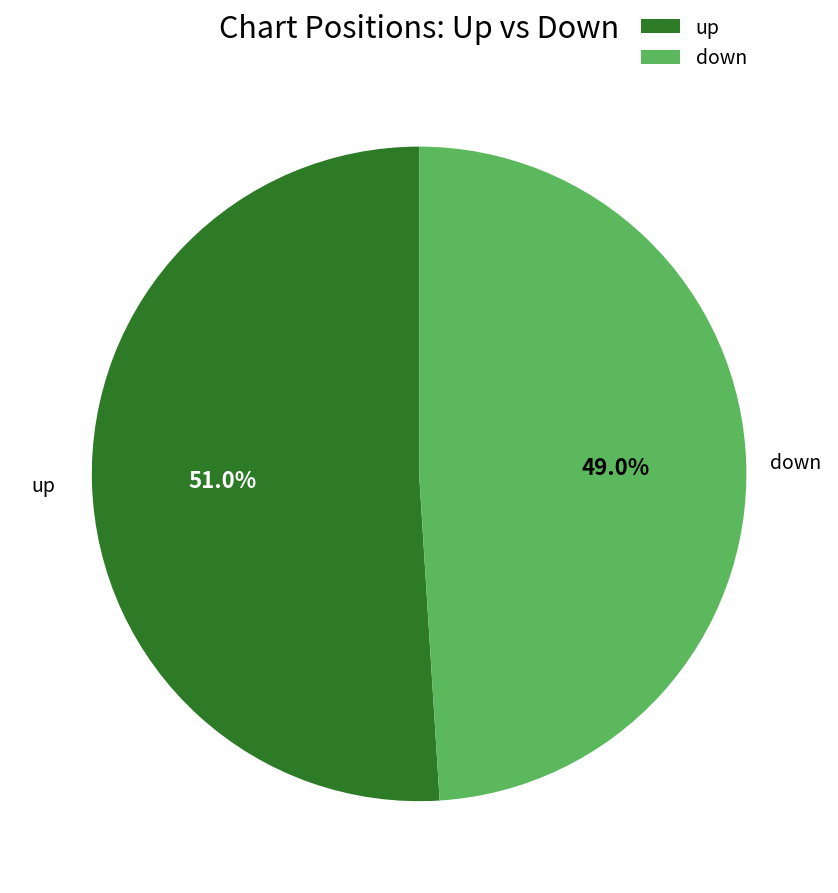

Is it true that down is 49% of the pie?

True